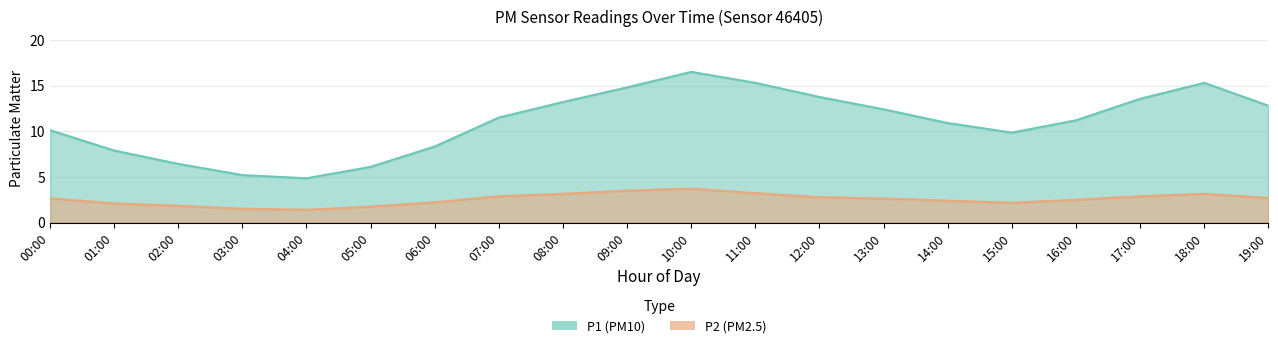

The P1 series shows 7.5 at 13:00. True or false?

False